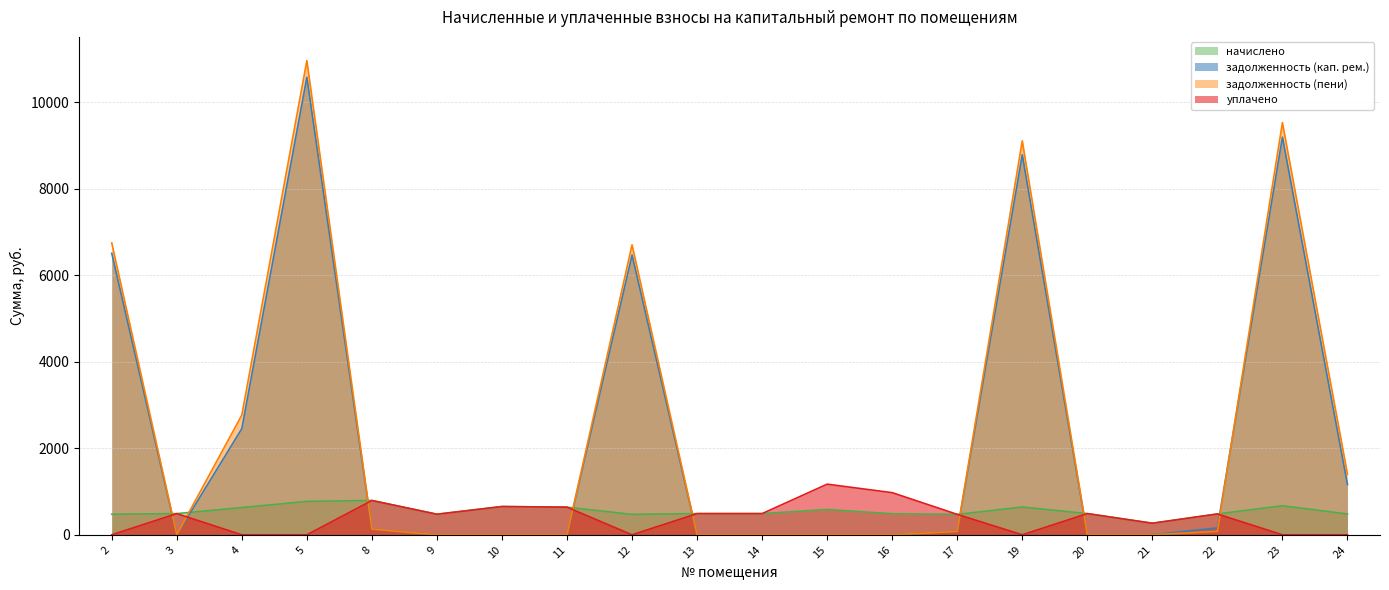

What are all the series names shown in the legend?

начислено, задолженность (кап. рем.), задолженность (пени), уплачено